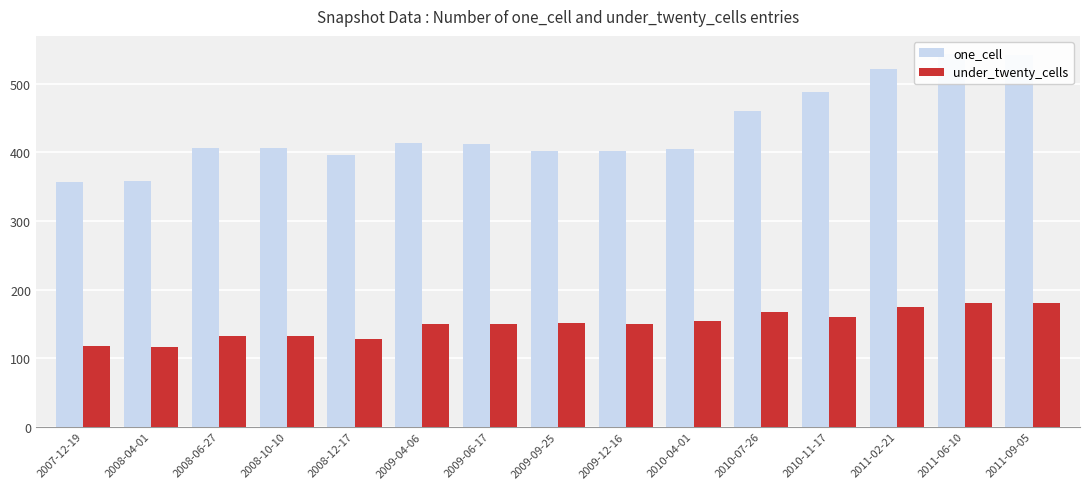

Is the value of under_twenty_cells at 2010-07-26 greater than the value of one_cell at 2011-02-21?

No